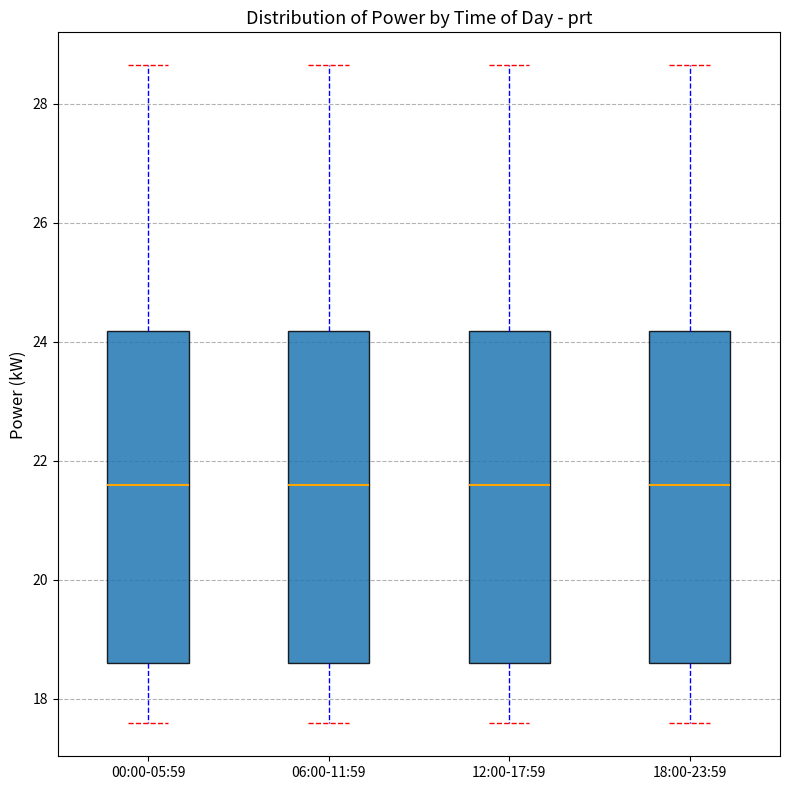

Reading left to right, read every box against the y-axis: the position of its median line, the range the box covers, and the ends of its whiskers. The values are not printed on the chart, so give them approximately, as read against the axis.

00:00-05:59: median 21.6, box 18.6 to 24.2, whiskers 17.6 to 28.6
06:00-11:59: median 21.6, box 18.6 to 24.2, whiskers 17.6 to 28.6
12:00-17:59: median 21.6, box 18.6 to 24.2, whiskers 17.6 to 28.6
18:00-23:59: median 21.6, box 18.6 to 24.2, whiskers 17.6 to 28.6